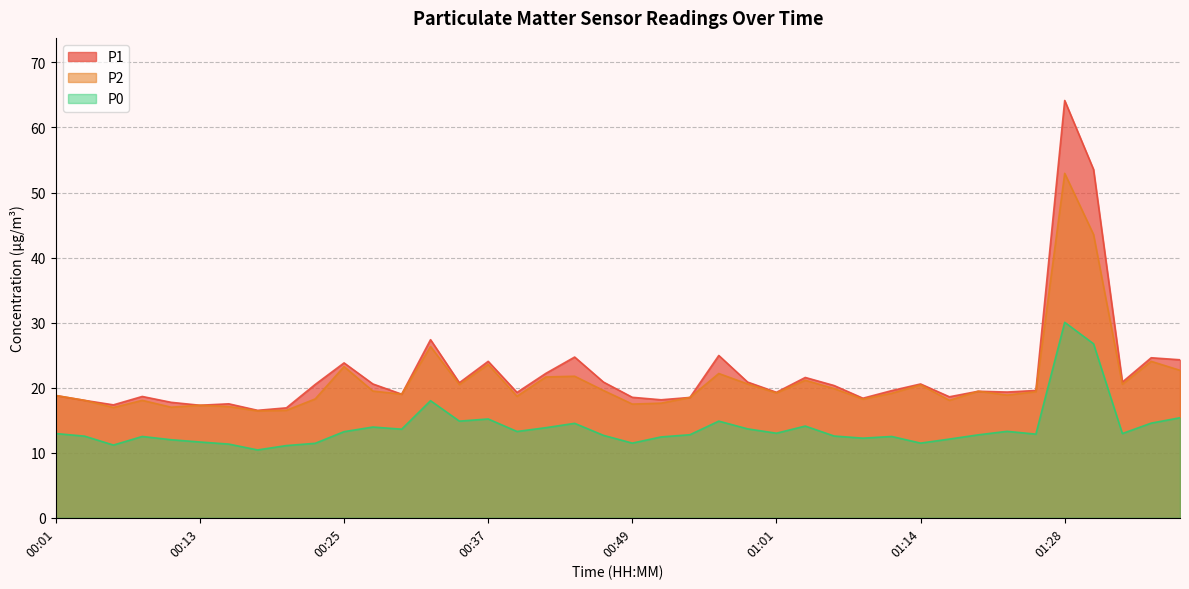

At which category does P0 reach its first local valley?

00:05